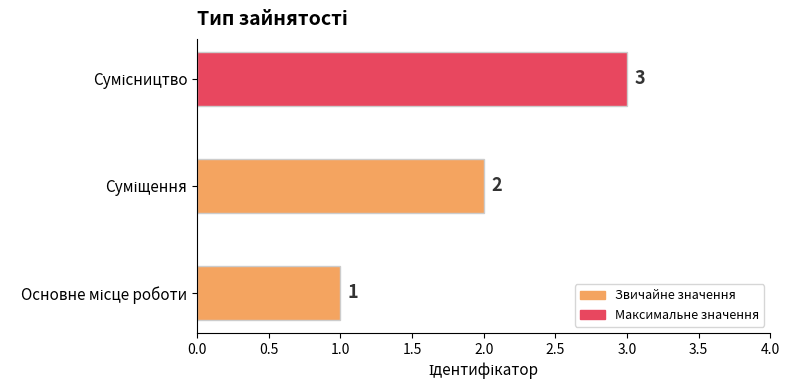

How many values are between 1 and 3?

3